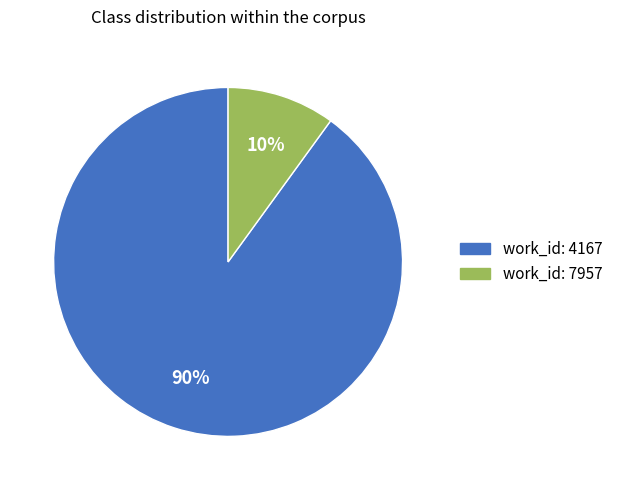

To the nearest percent, what is the average slice percentage?

50%